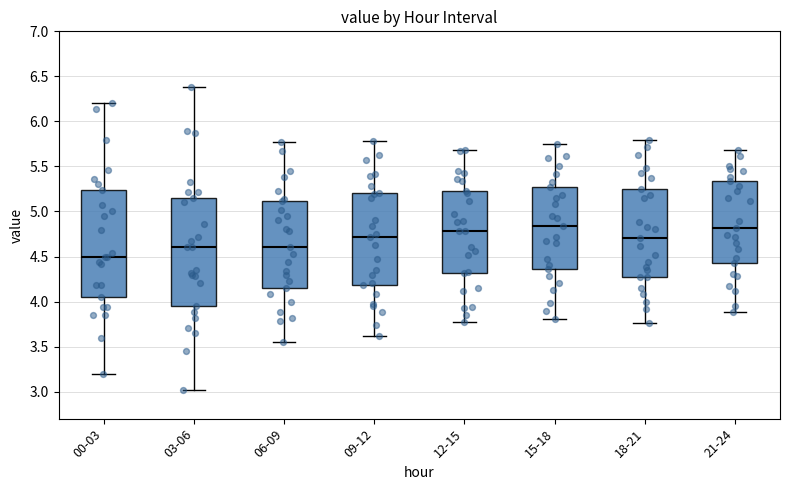

Reading left to right, read every box against the y-axis: the position of its median line, the range the box covers, and the ends of its whiskers. The values are not printed on the chart, so give them approximately, as read against the axis.

00-03: median 4.50, box 4.05 to 5.25, whiskers 3.20 to 6.20
03-06: median 4.60, box 3.95 to 5.15, whiskers 3.00 to 6.40
06-09: median 4.60, box 4.15 to 5.10, whiskers 3.55 to 5.75
09-12: median 4.70, box 4.20 to 5.20, whiskers 3.60 to 5.80
12-15: median 4.80, box 4.30 to 5.25, whiskers 3.75 to 5.70
15-18: median 4.85, box 4.35 to 5.25, whiskers 3.80 to 5.75
18-21: median 4.70, box 4.25 to 5.25, whiskers 3.75 to 5.80
21-24: median 4.80, box 4.45 to 5.35, whiskers 3.90 to 5.70